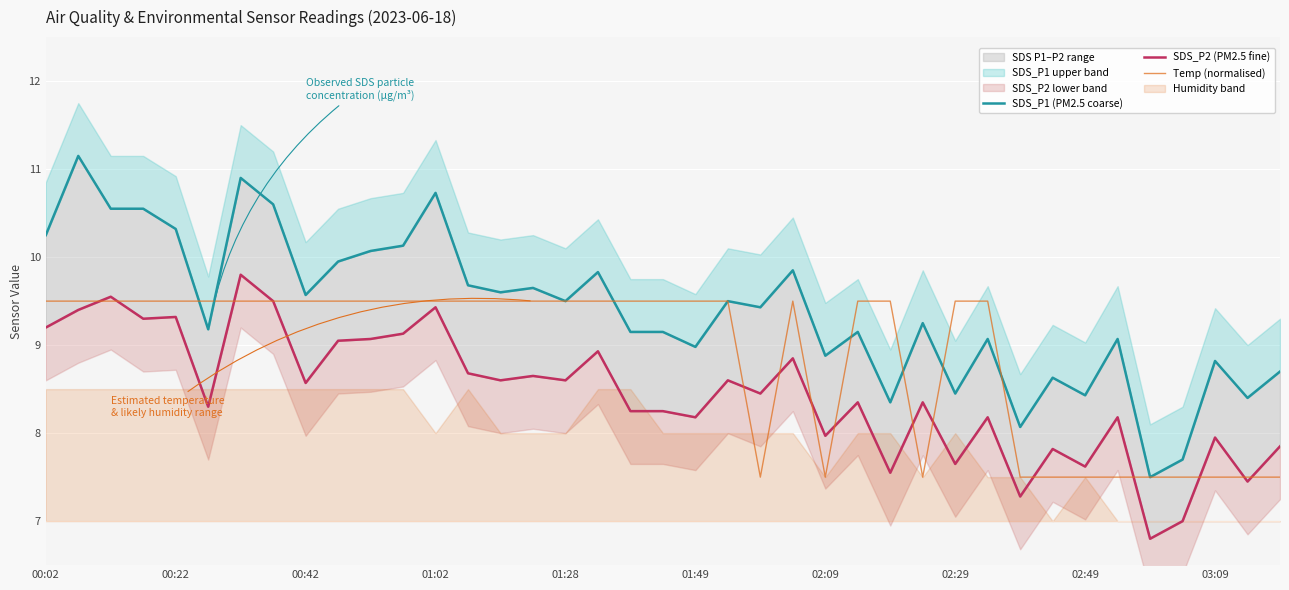

The value of Temp (normalised) at 01:28 is 5.5. True or false?

False